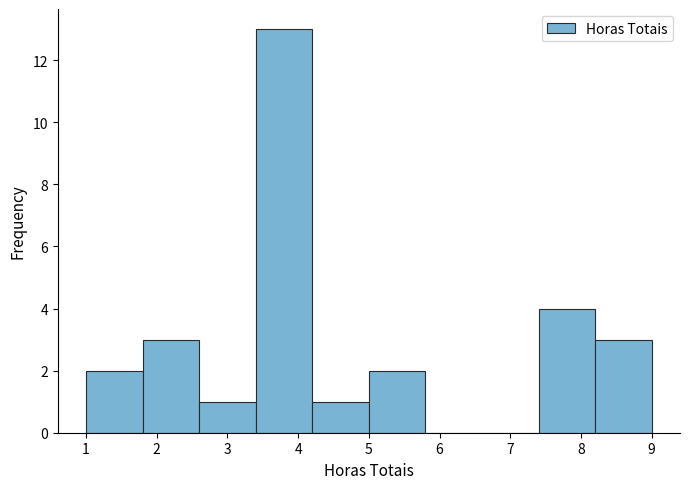

What is the height of the bar covering 4.2 to 5.0 on the x-axis? The values are not printed on the chart, so give them approximately, as read against the axis.

1